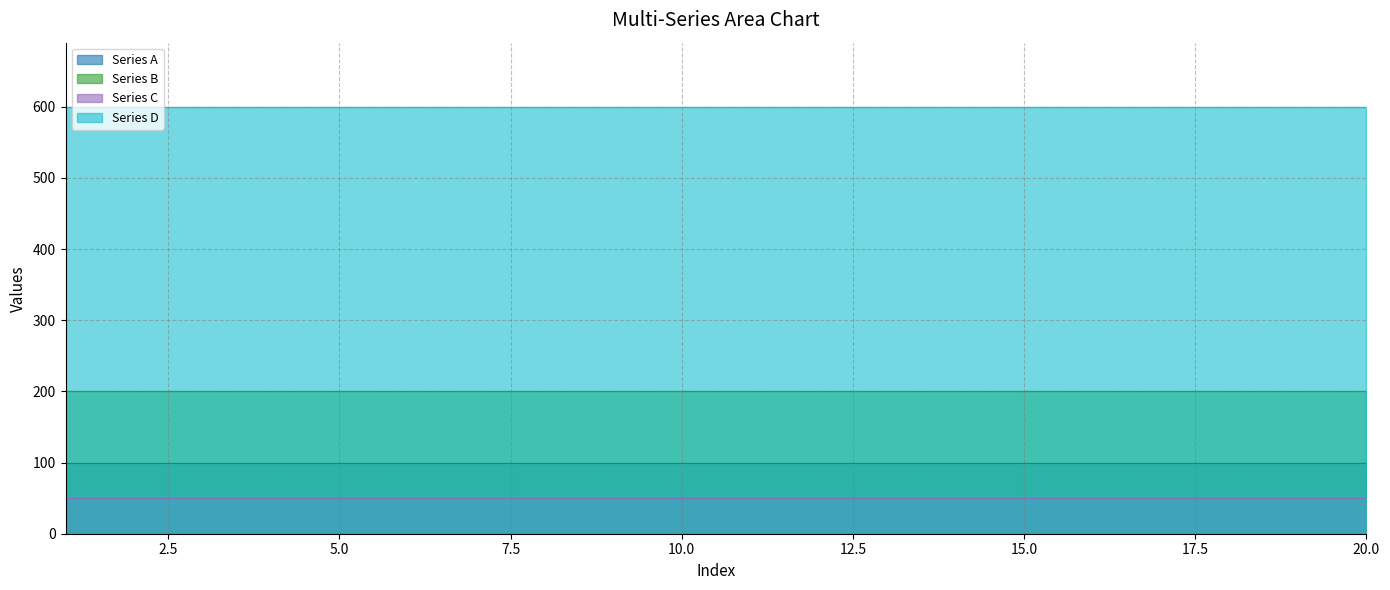

Is it true that Series D equals 600 at 11?

True